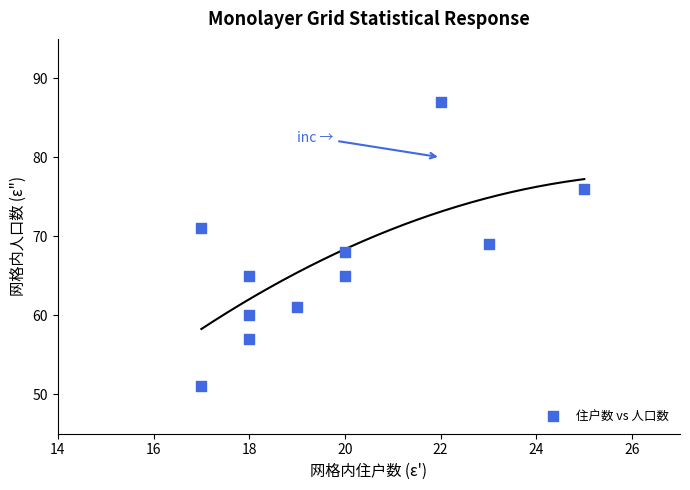

What is the average Y value?

66